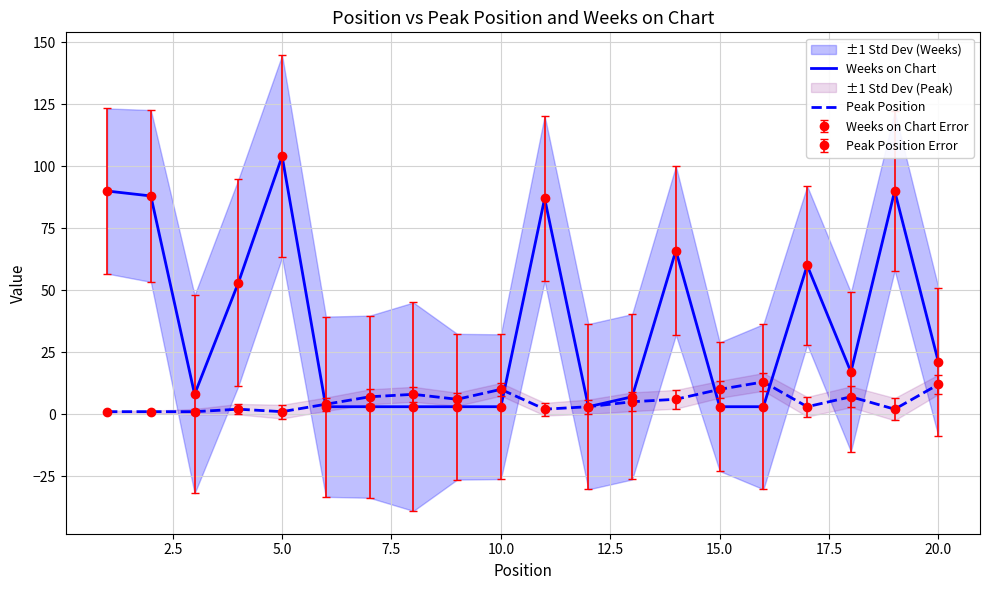

How many interior local peaks does the Peak Position series have?

5